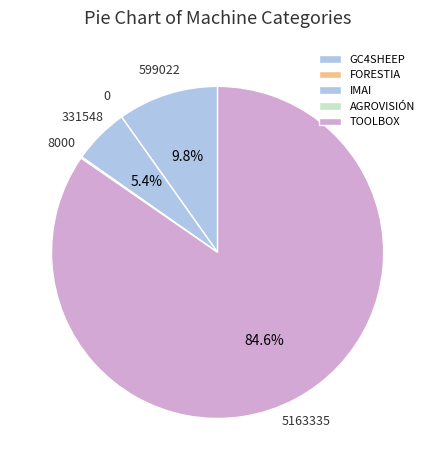

How many slices are in this pie chart?

5